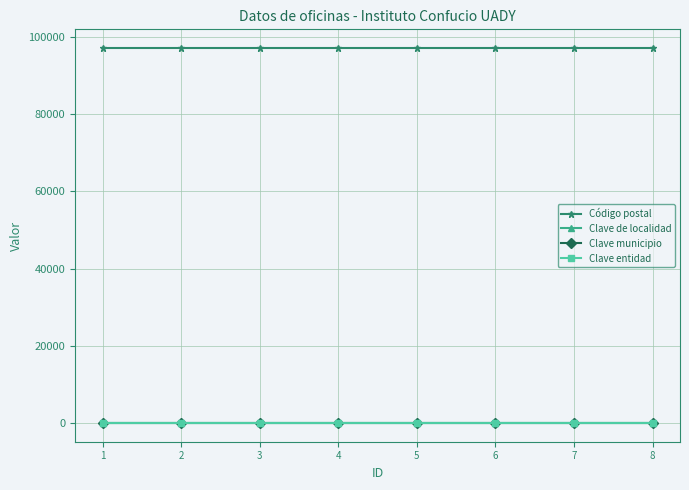

What is the highest value of the Código postal series?

97150